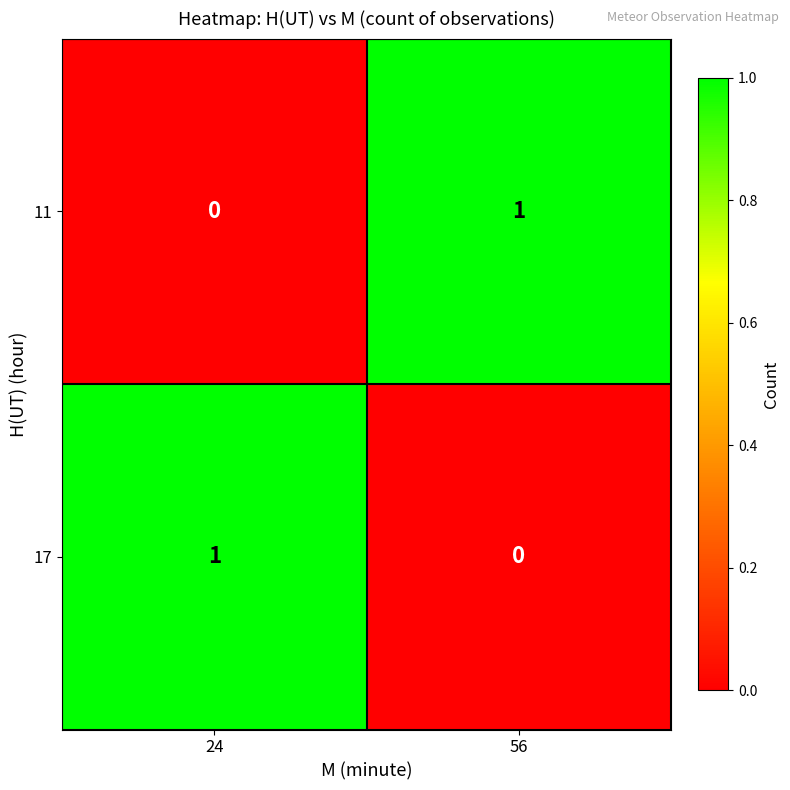

Is it true that 17 equals -1 at 56?

False